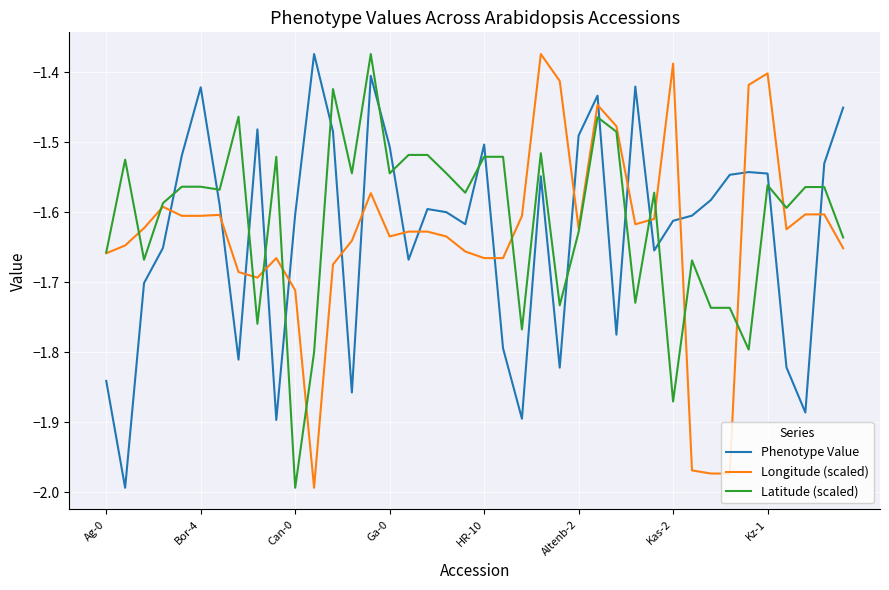

How many times do Phenotype Value and Longitude (scaled) cross each other?

17